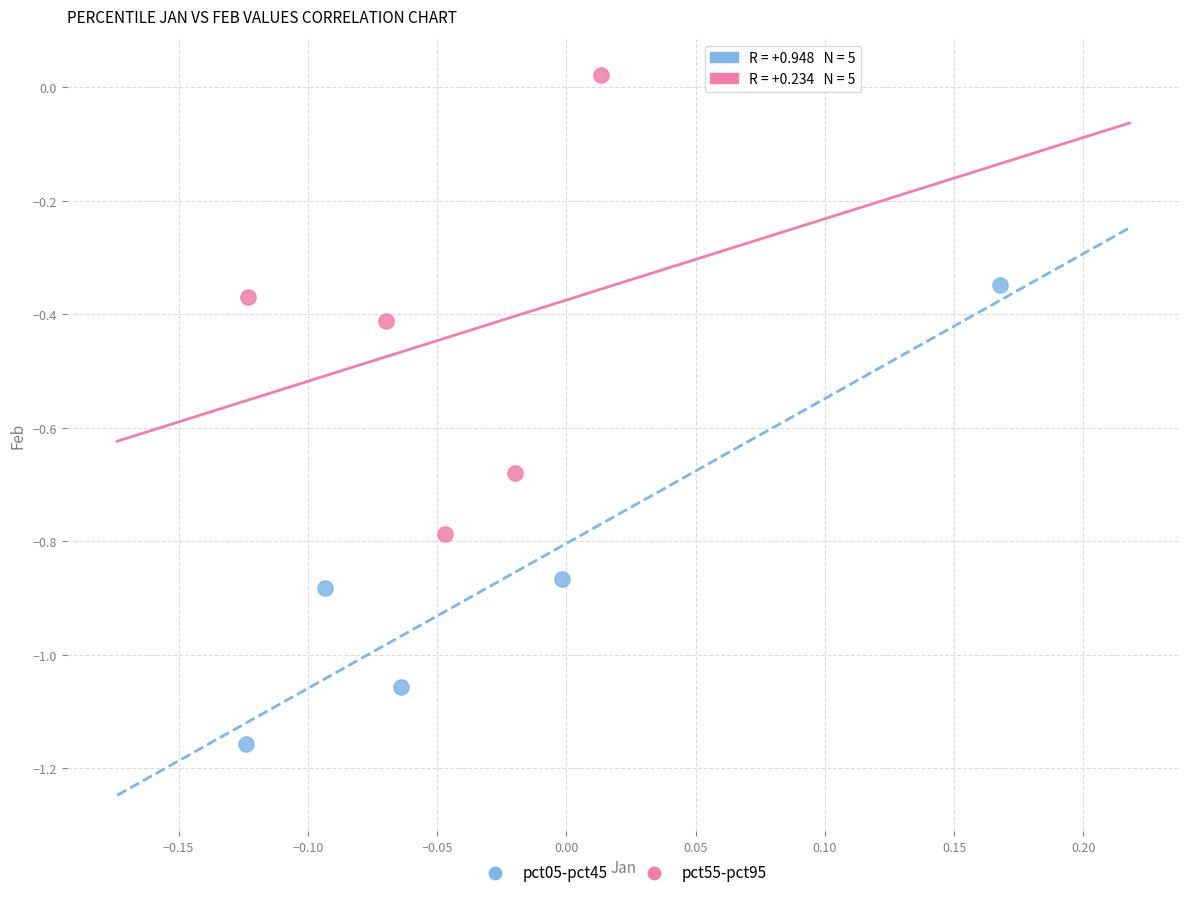

Which series contains the highest Y value?

pct55-pct95